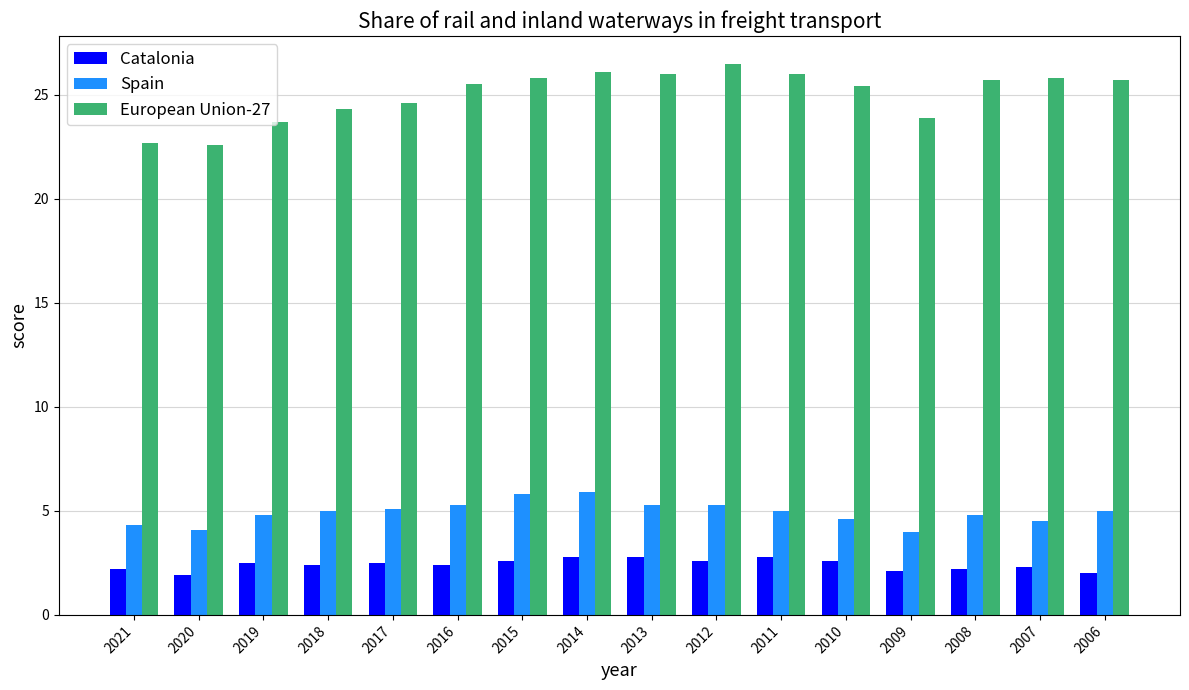

What is the spread (max minus min) of values at 2007?

23.5